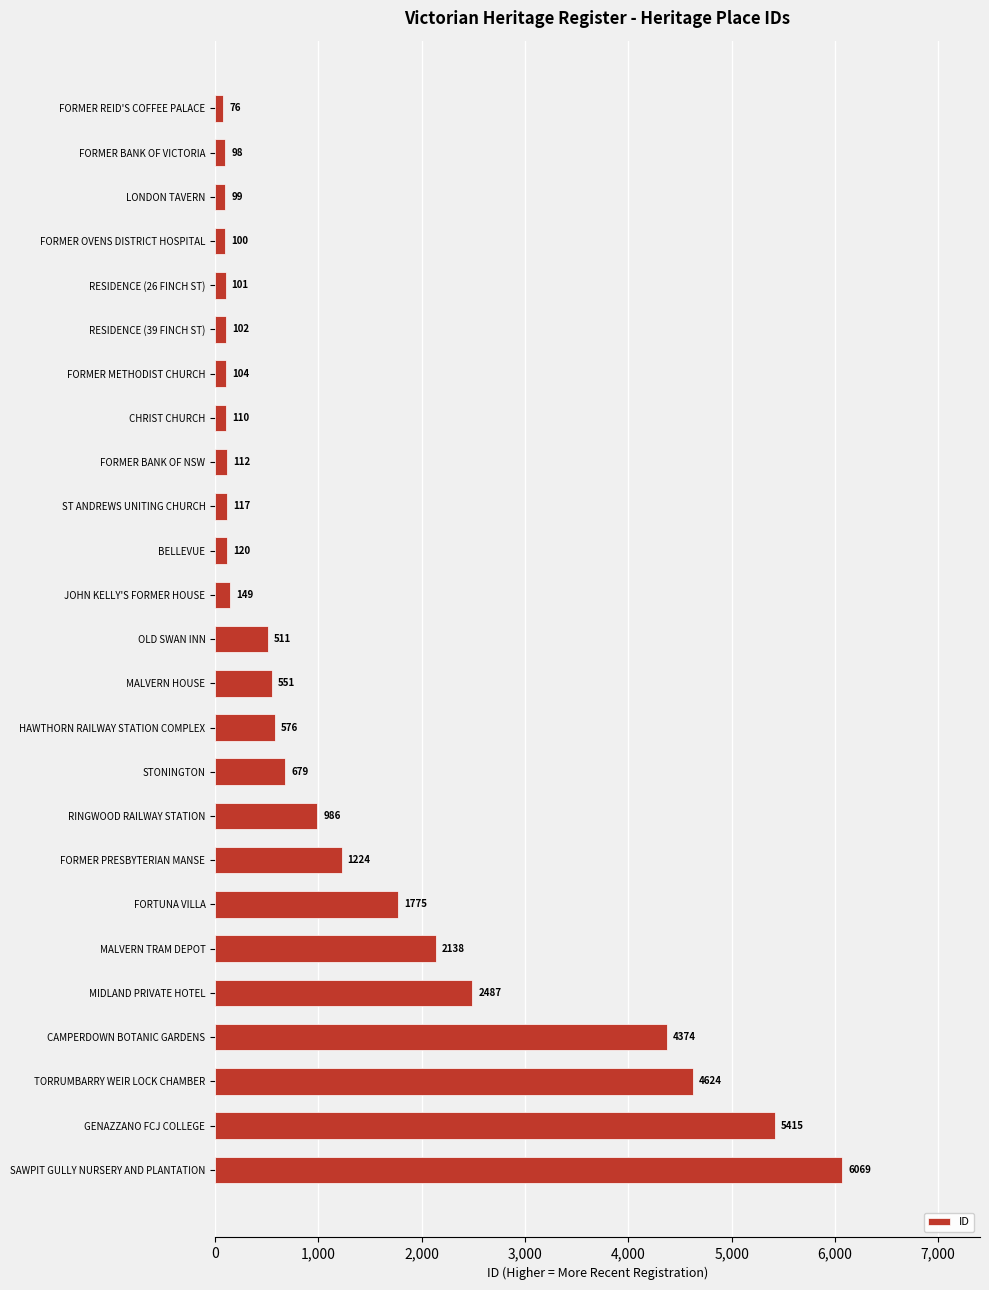

What is the change in value from BELLEVUE to FORMER OVENS DISTRICT HOSPITAL?

-20